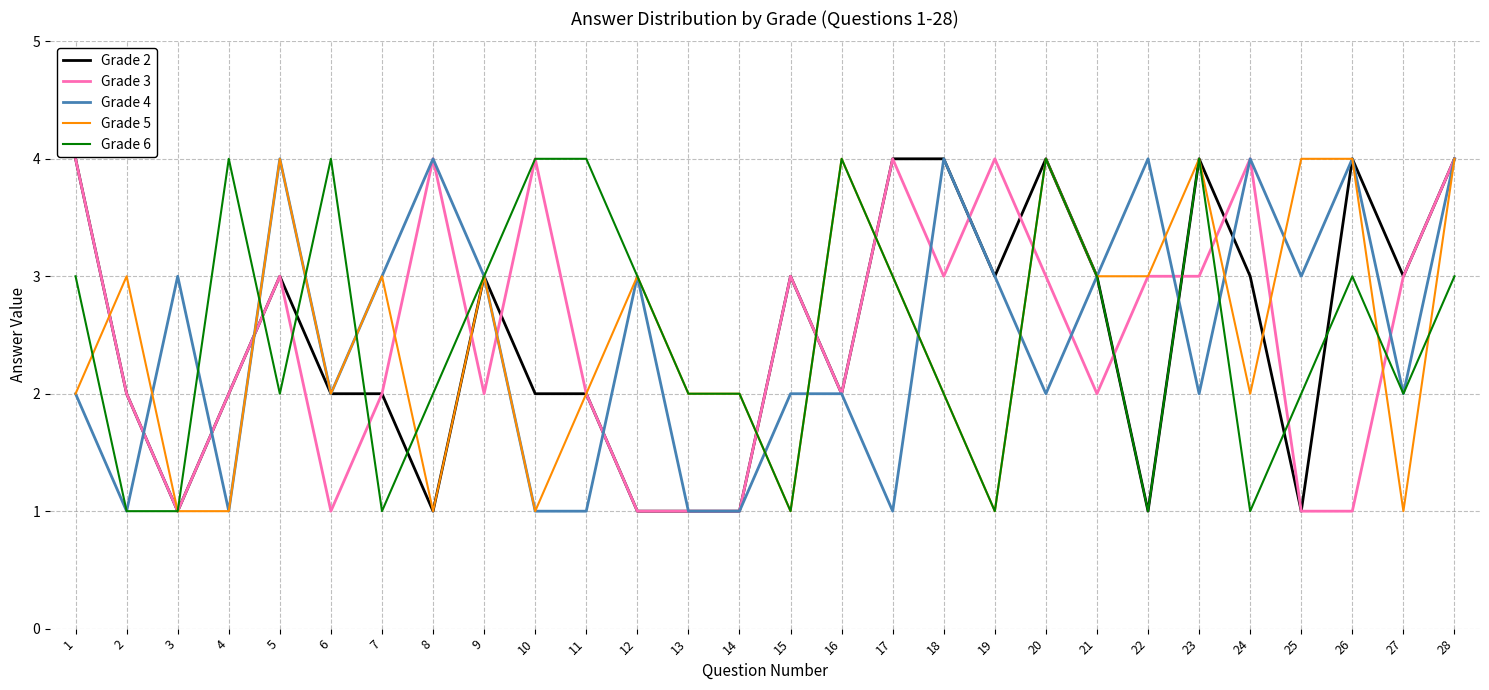

Is it true that Grade 4 equals 2 at 6?

True